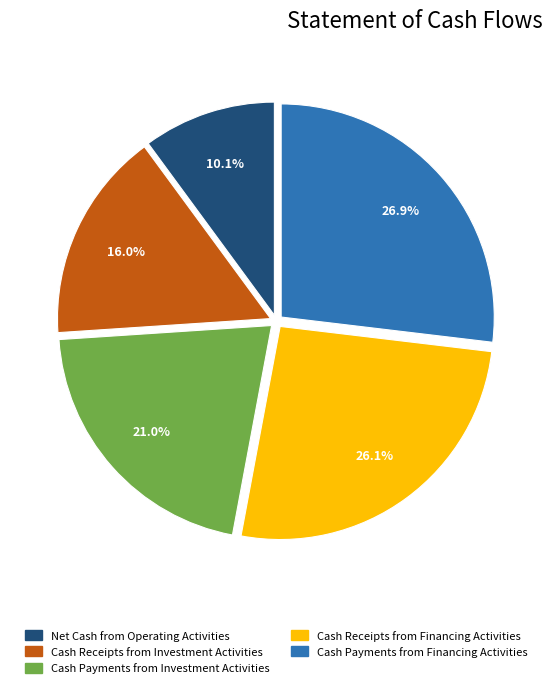

True or false: Cash Receipts from Financing Activities accounts for 12% of the total.

False